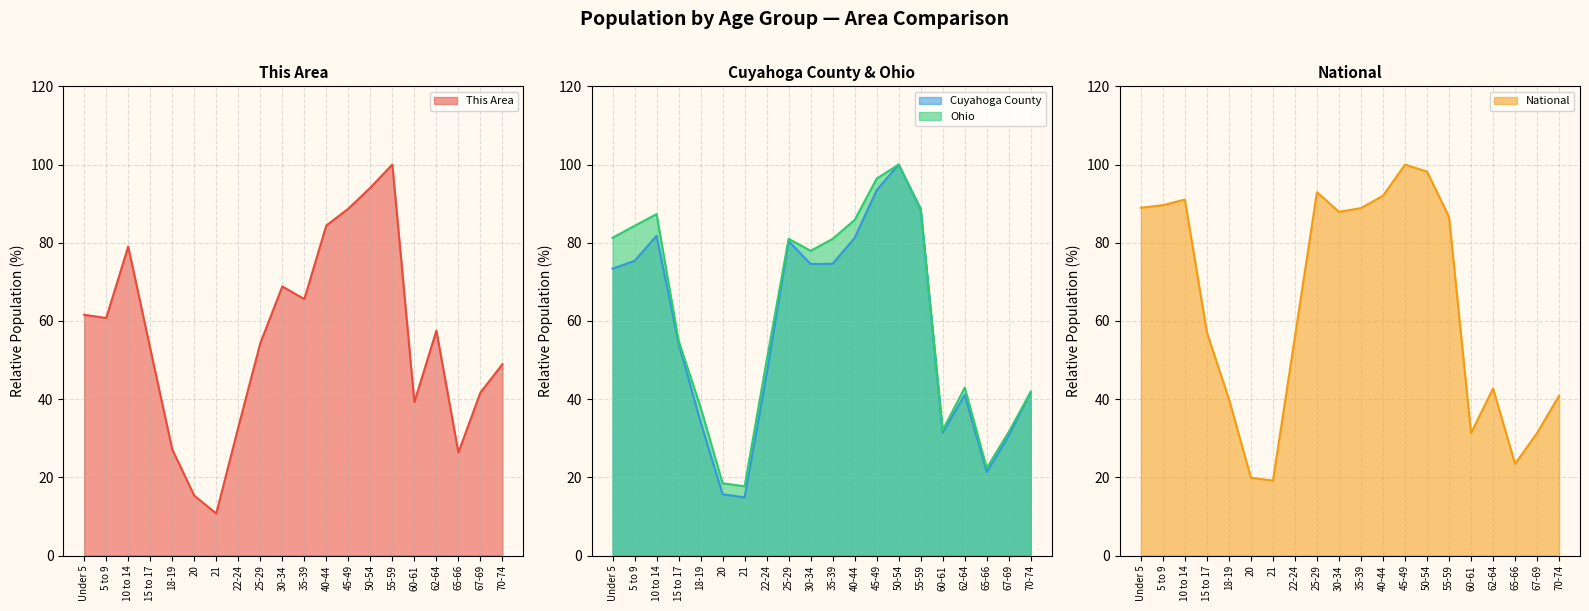

How many values in the National series exceed 86?

10